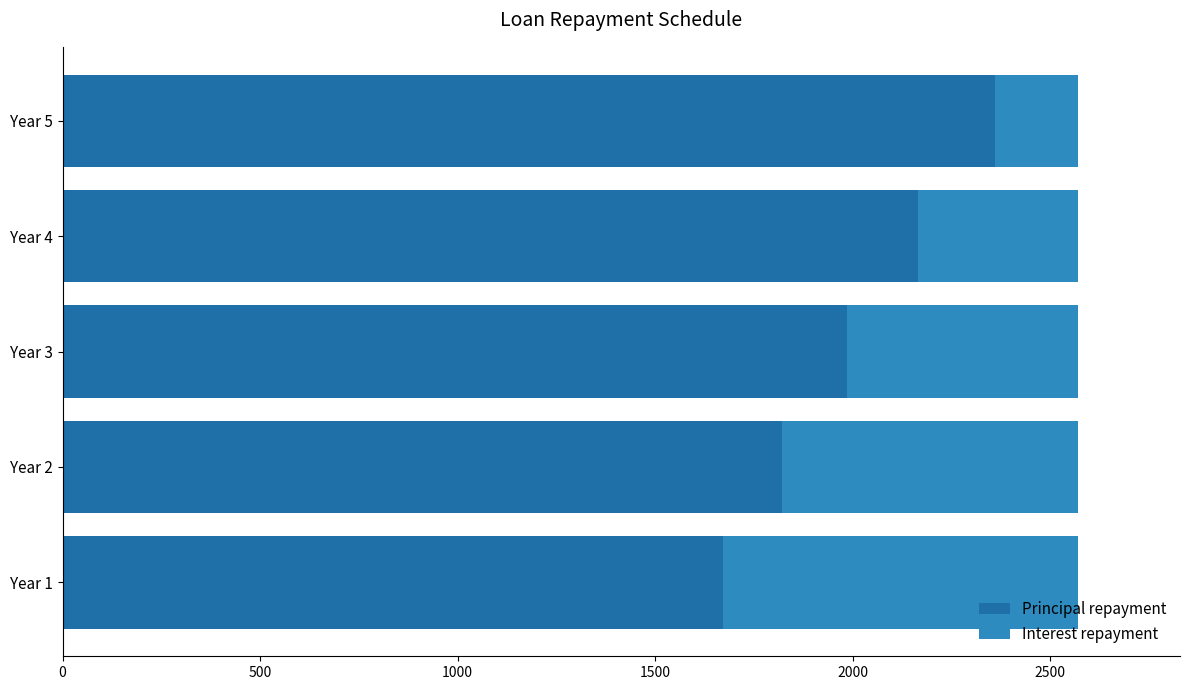

What is the difference between the maximum and minimum values in the Principal repayment series?

687.7